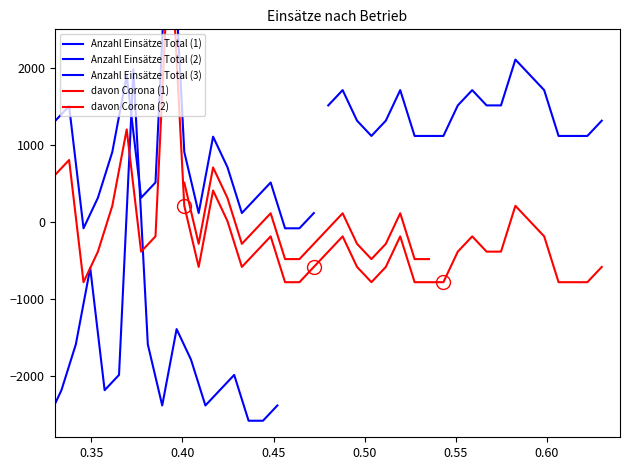

What is the value of the 22nd point from the left?

-586.7